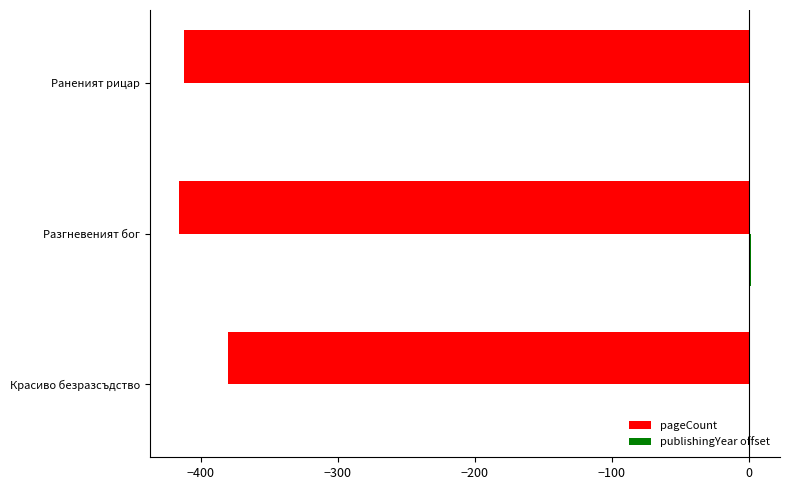

Where is pageCount nearest to the value -398?

Раненият рицар